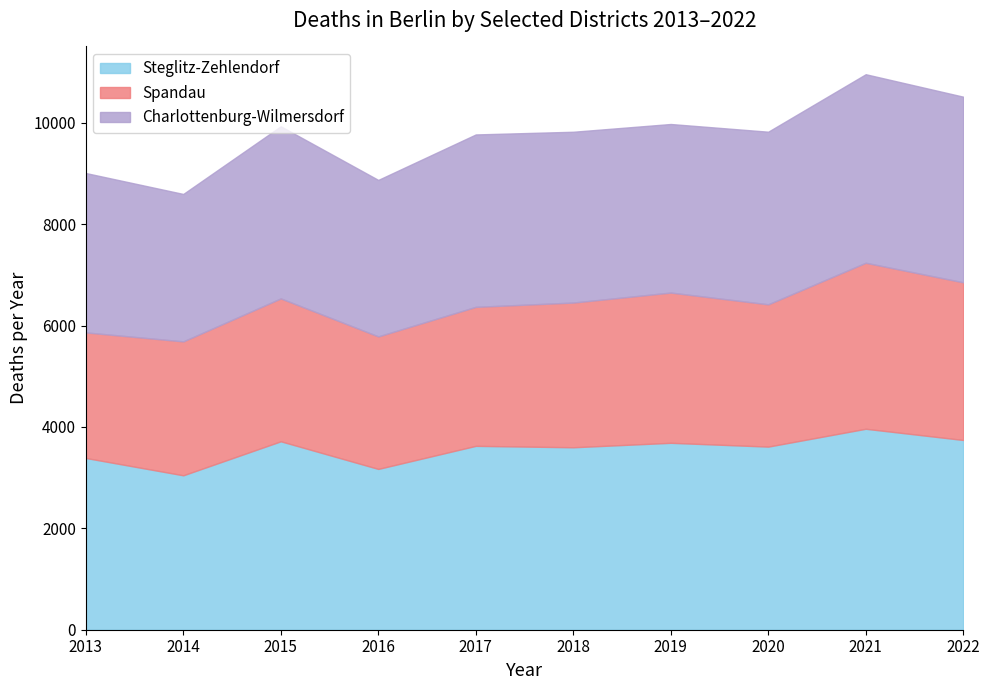

What is the value of the Steglitz-Zehlendorf point at the 3rd from the left?

3717